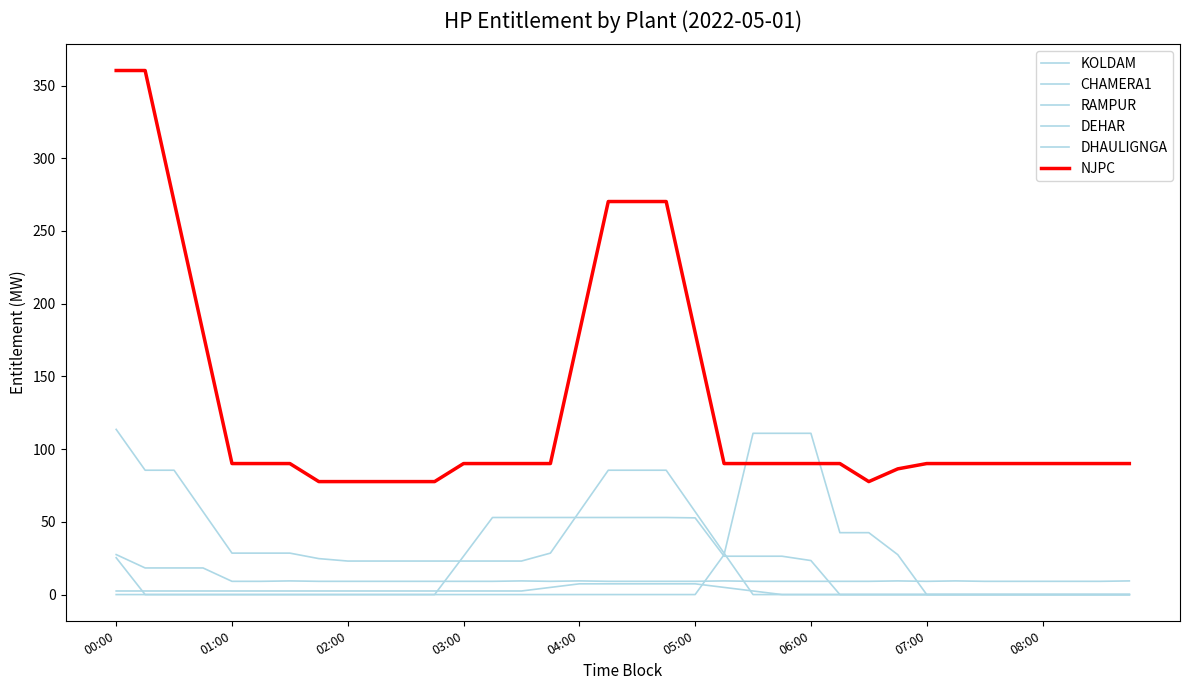

Is this an area chart (filled region under the line)?

No